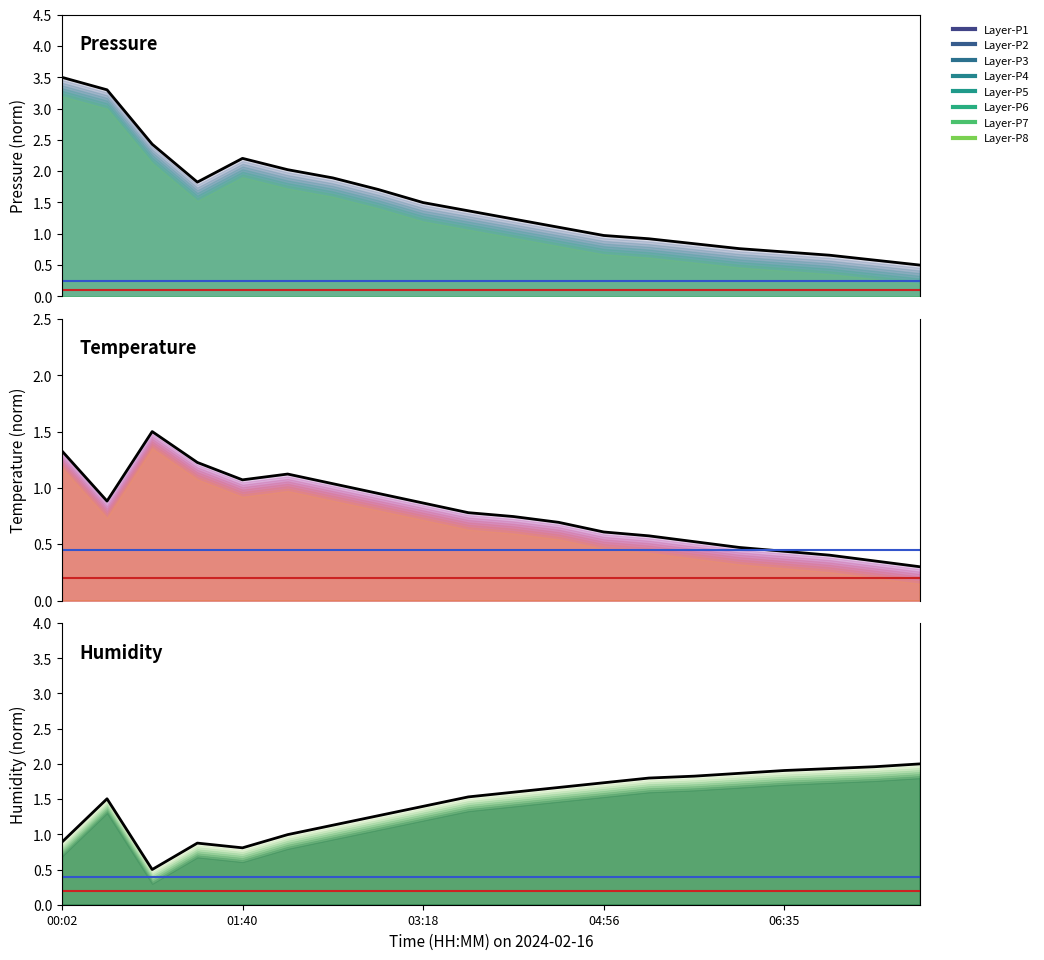

What position from the left is 06:35?

17